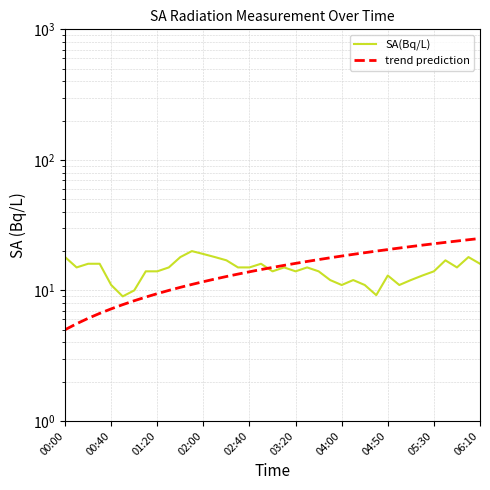

How many interior local peaks does the SA(Bq/L) series have?

8